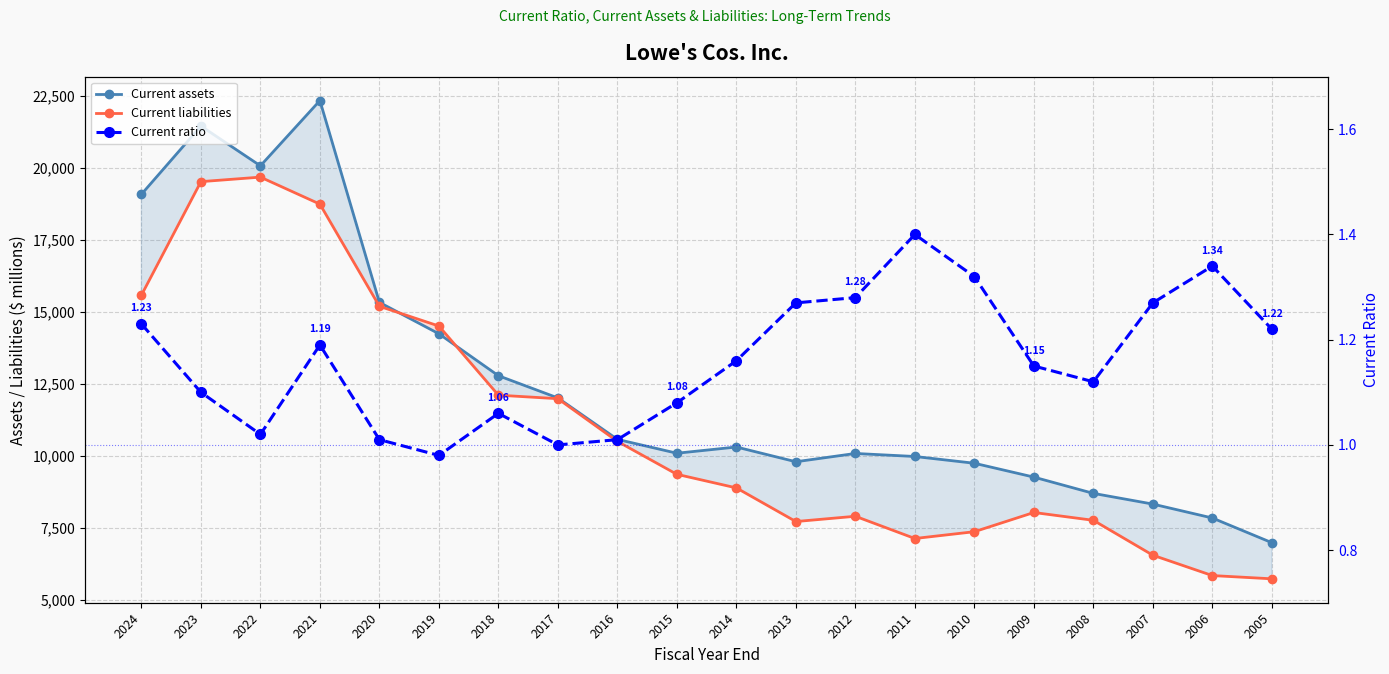

At how many categories does at least one series exceed 22071?

1